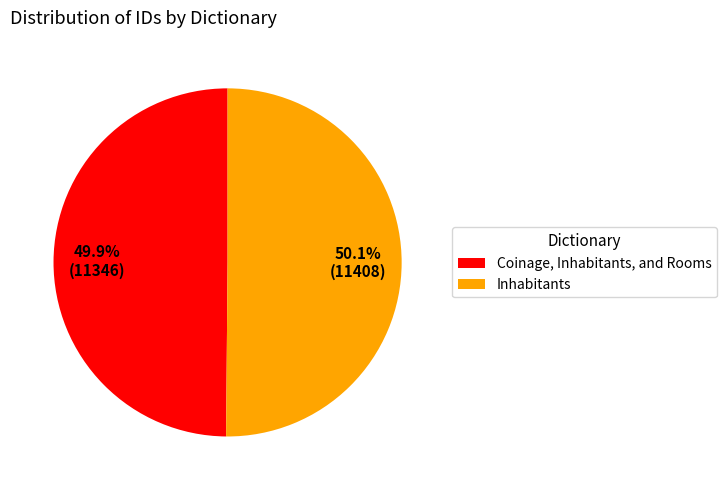

How many slices are in this pie chart?

2